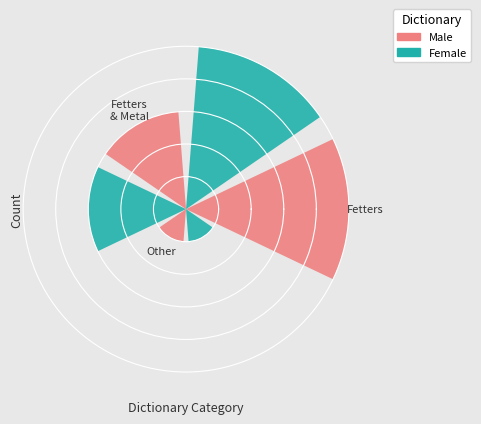

The Fetters slice represents 19% of the pie. True or false?

False